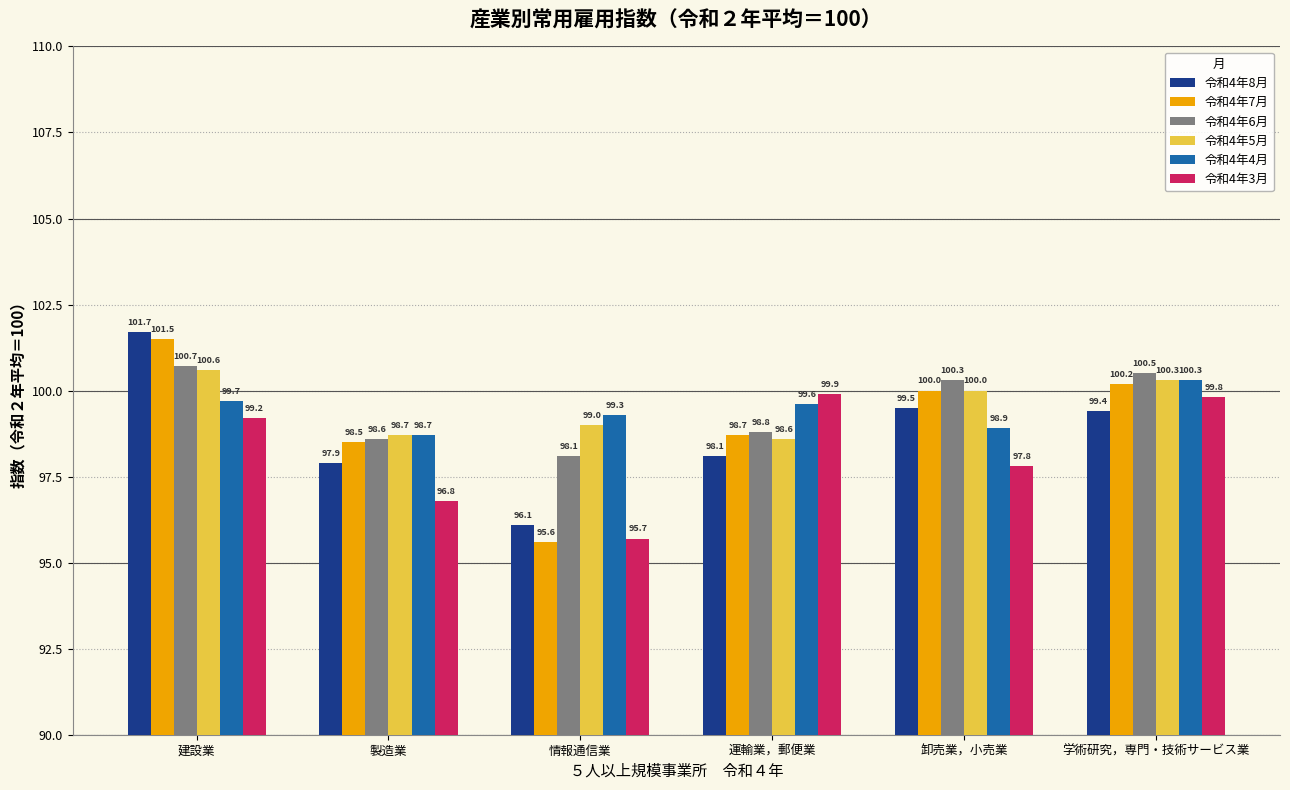

Which series has the widest spread of values?

令和4年7月